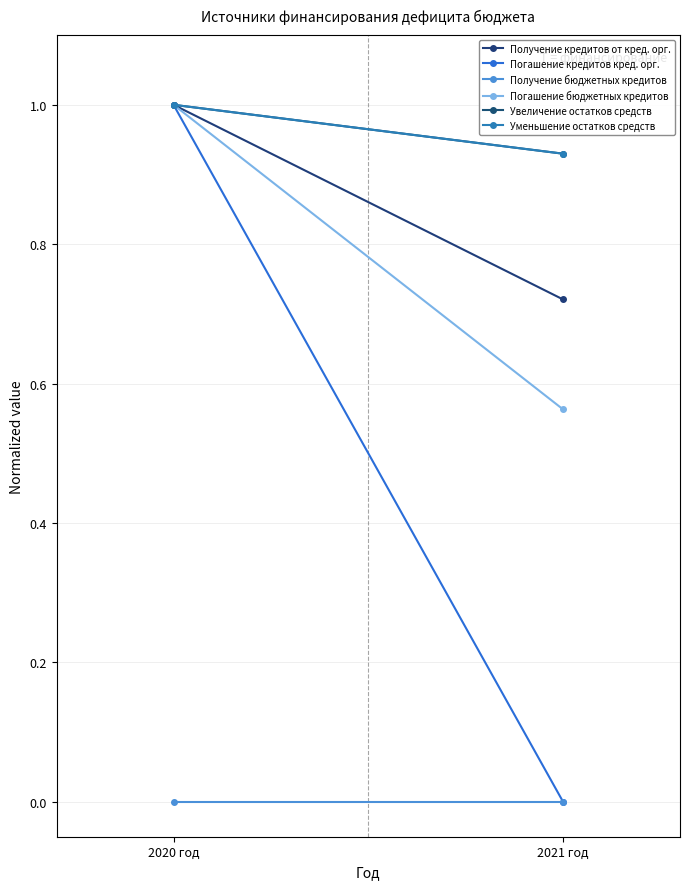

How many categories are shown in the chart?

2